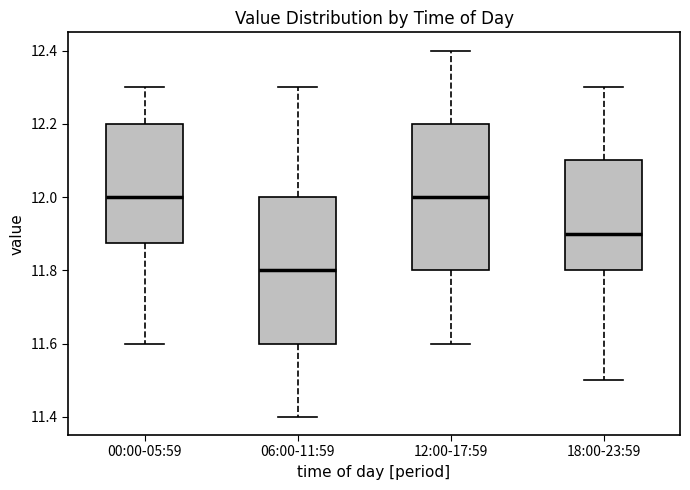

Reading left to right, transcribe this box plot: for each box, give where its median line is, the range the box spans, and where its two whiskers end, as read against the y-axis. The values are not printed on the chart, so give them approximately, as read against the axis.

00:00-05:59: median 12.00, box 11.88 to 12.20, whiskers 11.60 to 12.30
06:00-11:59: median 11.80, box 11.60 to 12.00, whiskers 11.40 to 12.30
12:00-17:59: median 12.00, box 11.80 to 12.20, whiskers 11.60 to 12.40
18:00-23:59: median 11.90, box 11.80 to 12.10, whiskers 11.50 to 12.30